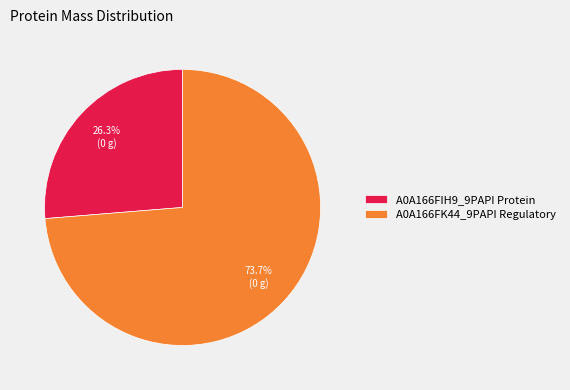

The A0A166FK44_9PAPI Regulatory slice represents 81% of the pie. True or false?

False